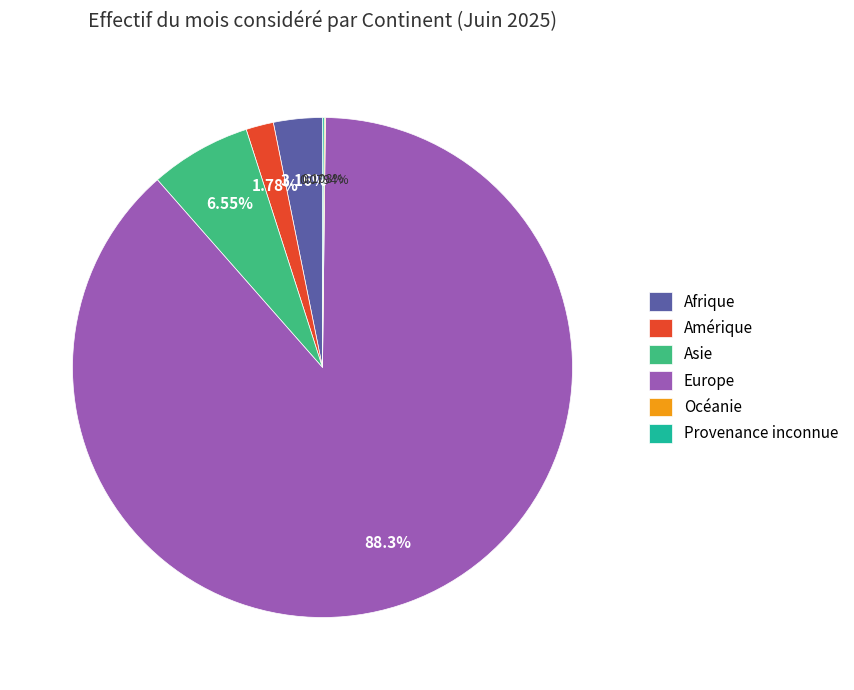

Does Europe account for over 50% of the chart?

Yes